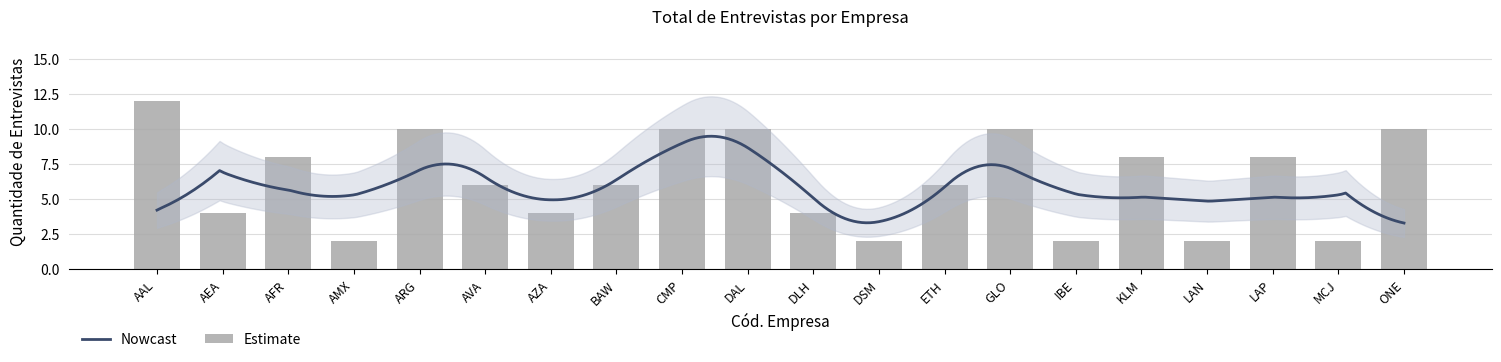

Rank the categories by value from lowest to highest.

AMX, DSM, IBE, LAN, MCJ, AEA, AZA, DLH, AVA, BAW, ETH, AFR, KLM, LAP, ARG, CMP, DAL, GLO, ONE, AAL